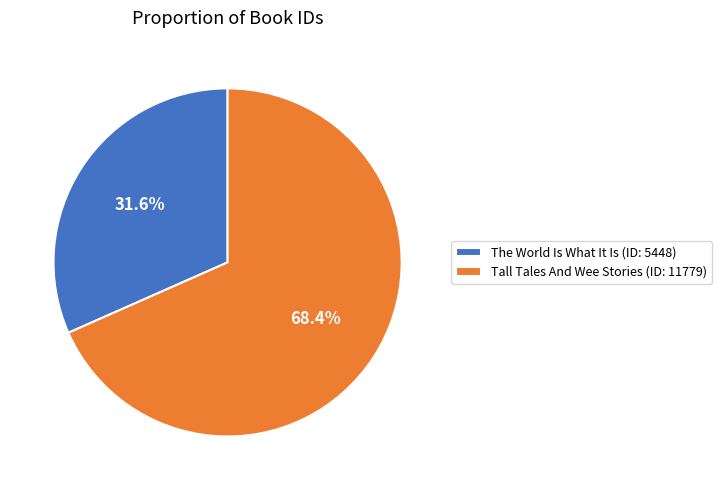

To the nearest percent, what portion does The World Is What It Is represent?

32%